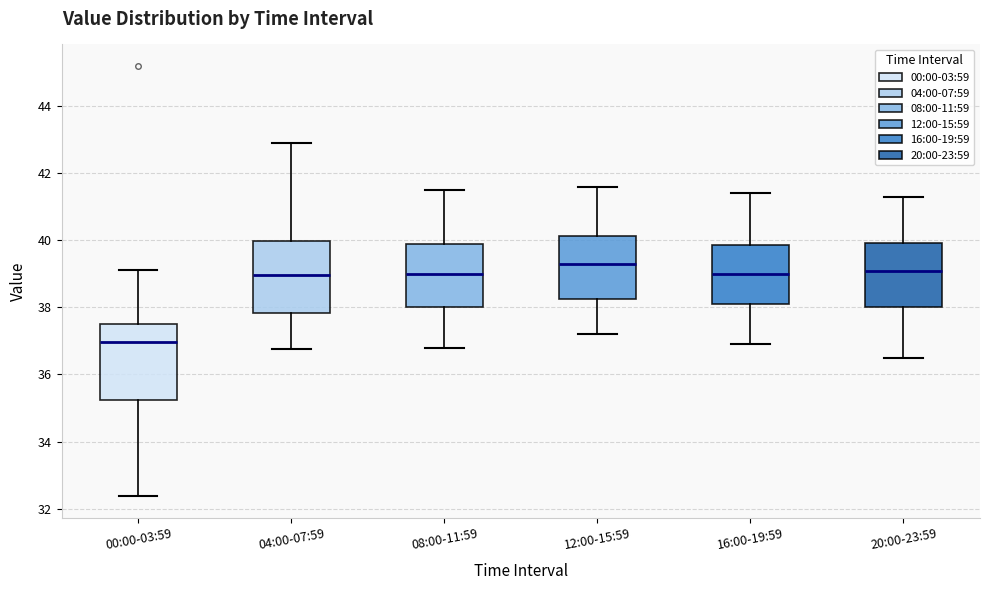

Which box's median line is the highest?

12:00-15:59